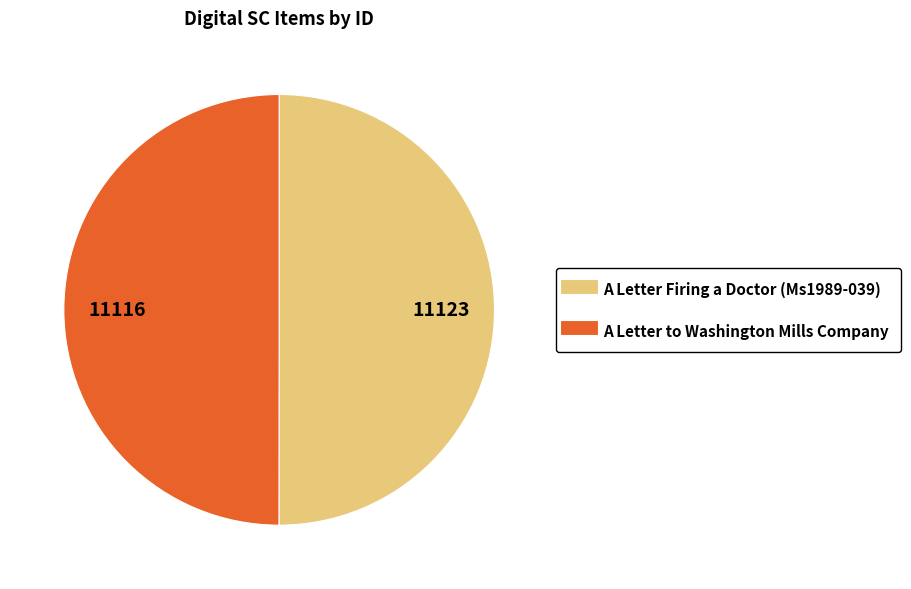

Is the sum of A Letter Firing a Doctor (Ms1989-039) and A Letter to Washington Mills Company greater than half?

Yes